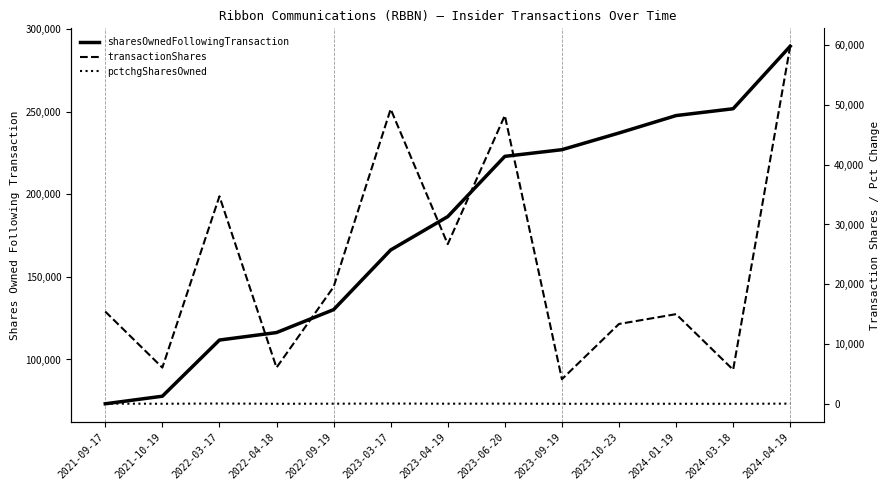

At which category is the sum across all series the highest?

2024-04-19